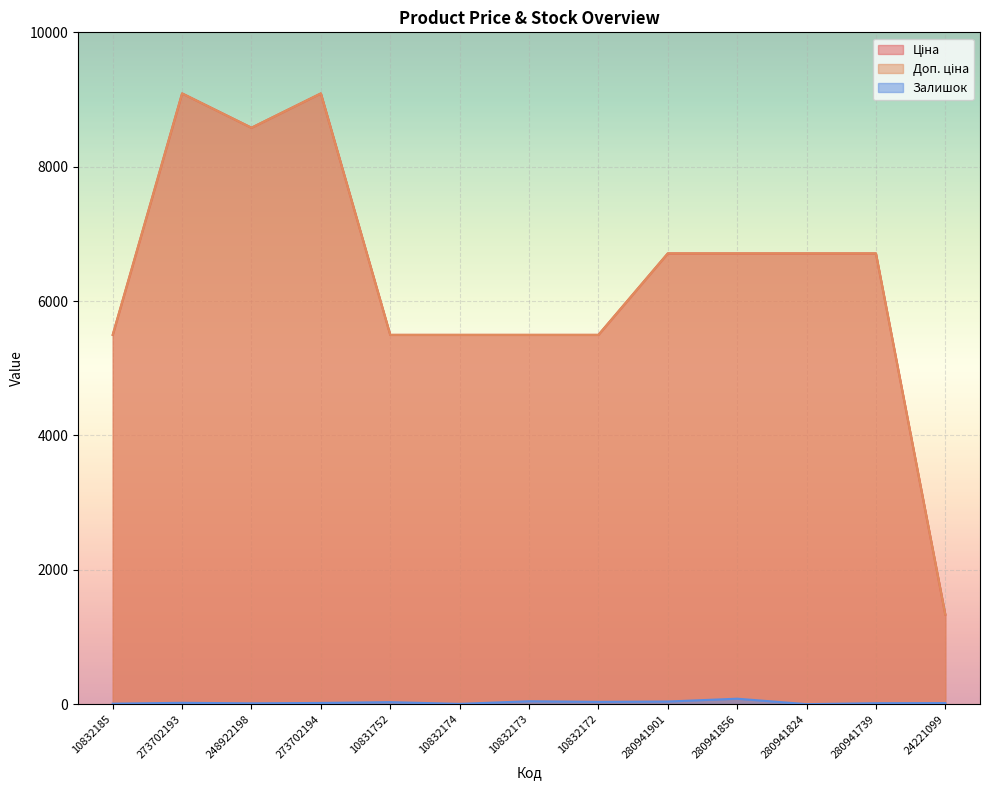

What is the label of the 3rd point from the left?

248922198